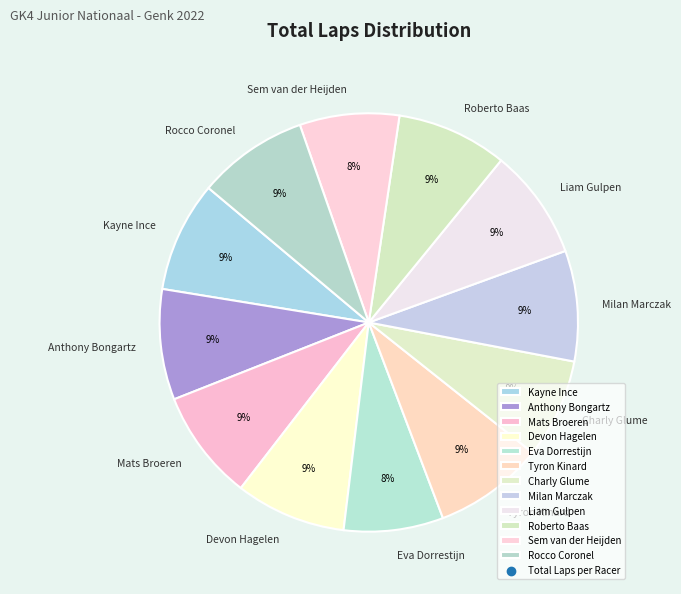

How many slices are in this pie chart?

12